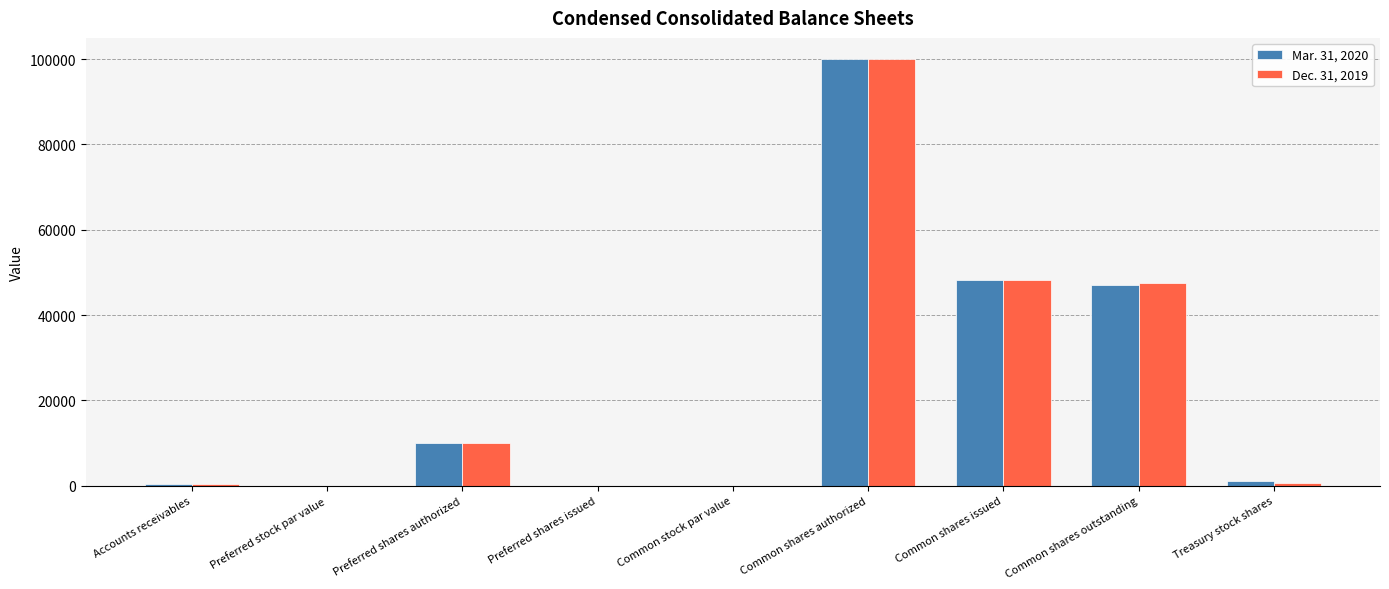

Is the value of Dec. 31, 2019 at Common shares issued greater than the value of Mar. 31, 2020 at Common shares outstanding?

Yes